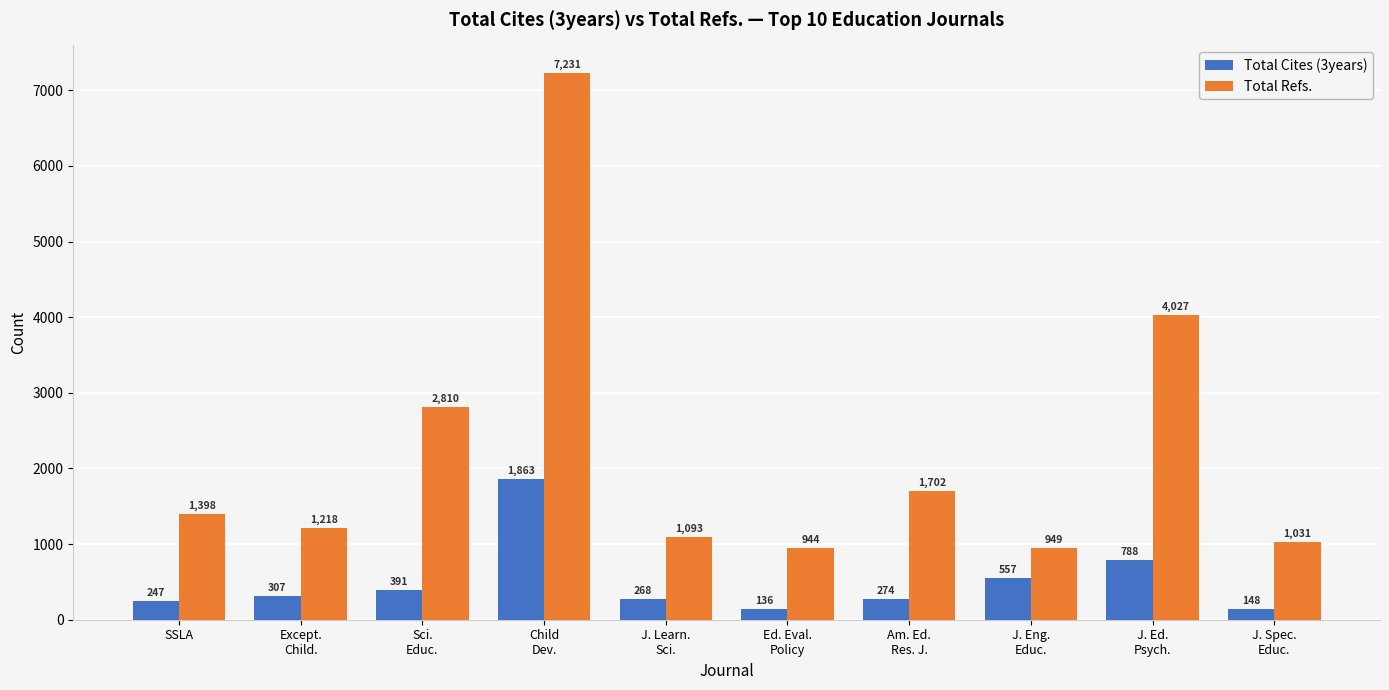

How many groups of bars are there?

10